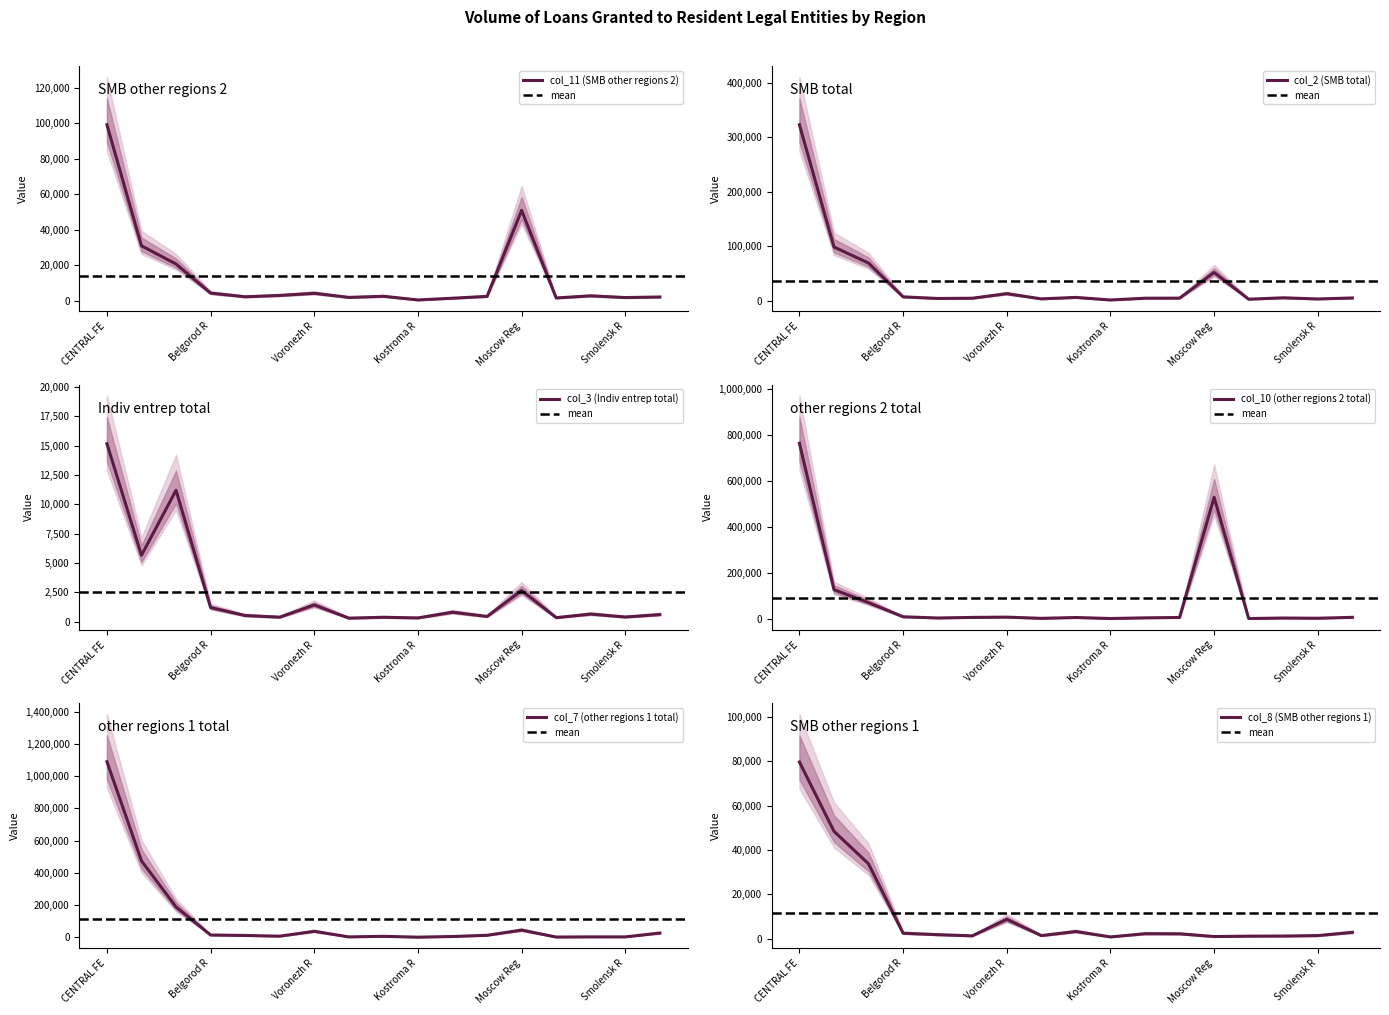

Is it true that col_3 (Indiv entrep total) equals 514 at Voronezh R?

False